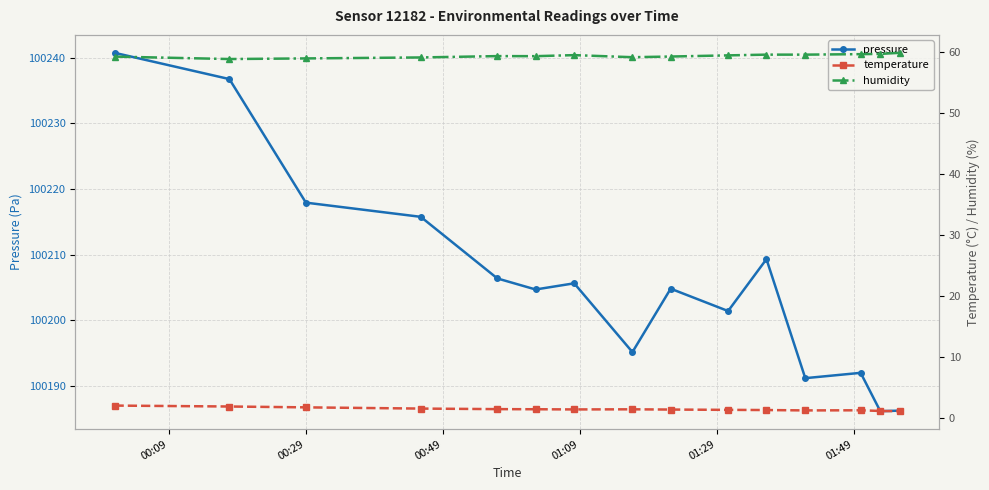

What is the minimum value for pressure?

100186.2